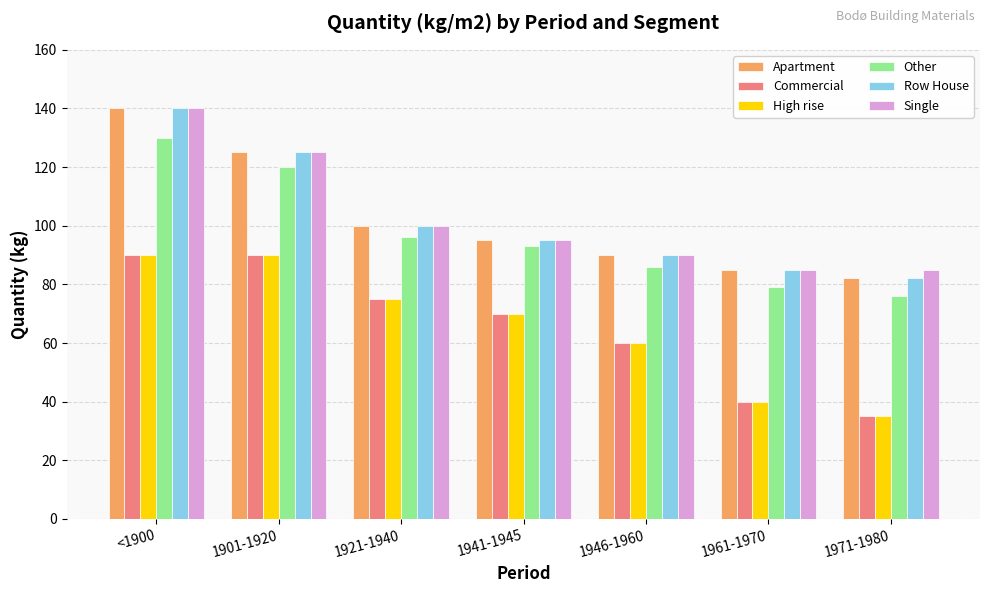

At which category is the sum across all series the highest?

<1900